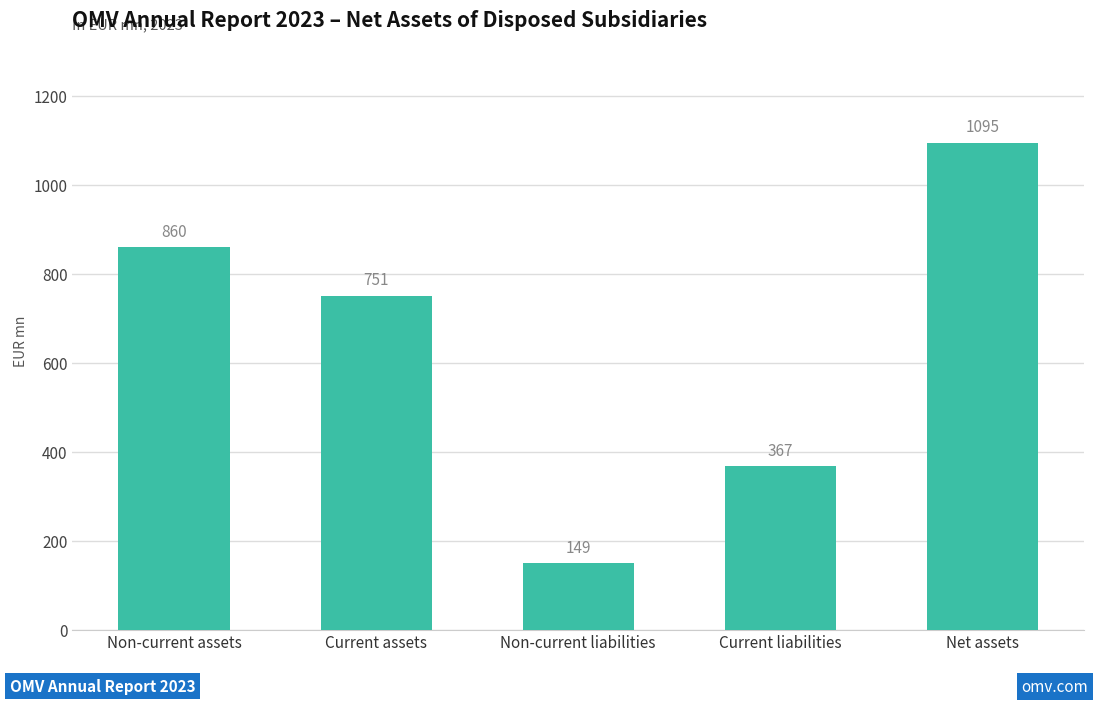

The chart shows a value of 533 at Current liabilities. True or false?

False